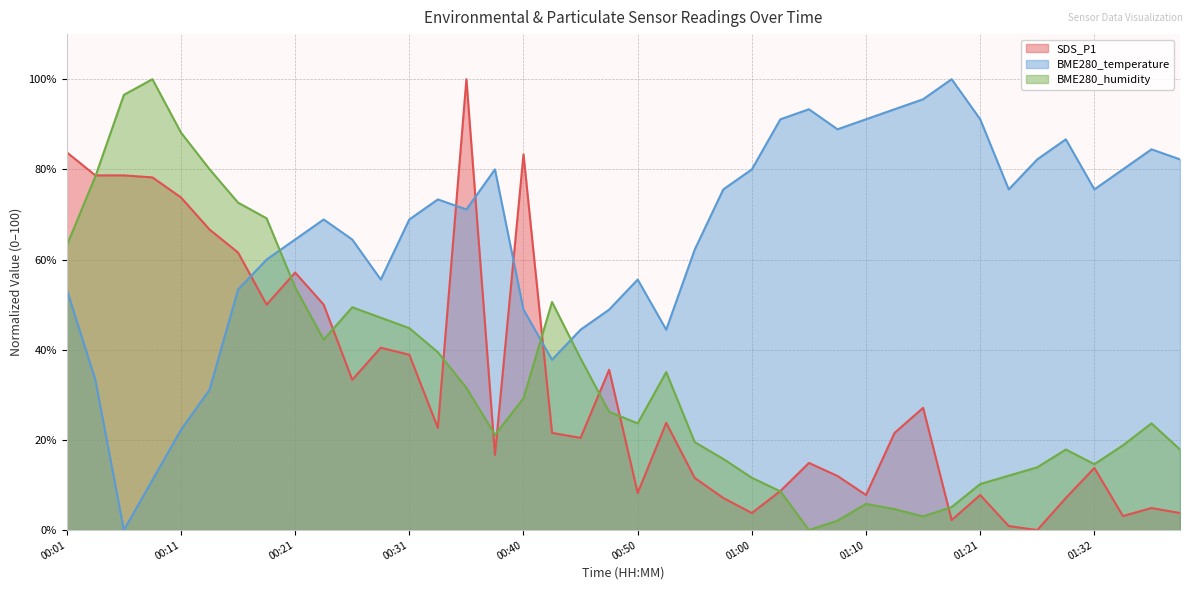

List the series in order of their peak value, lowest first.

SDS_P1, BME280_temperature, BME280_humidity